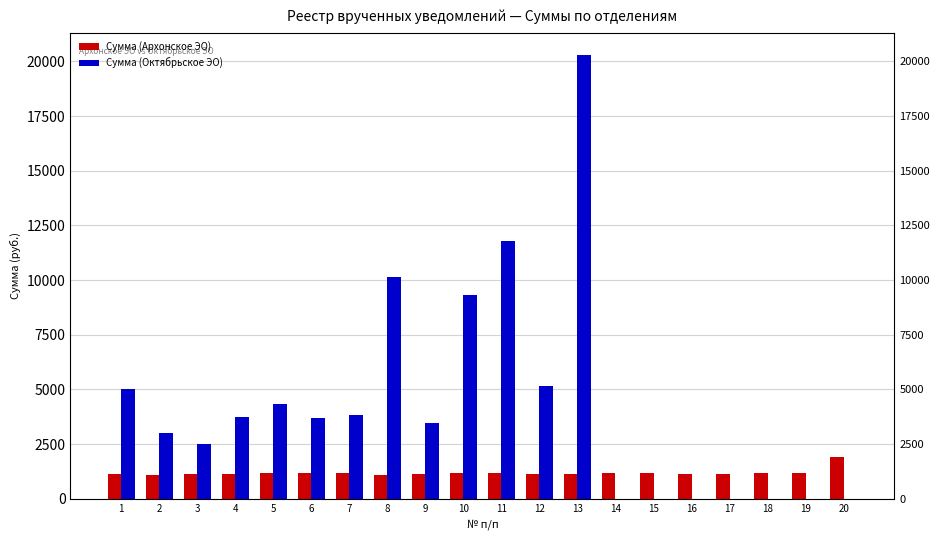

At which label is Сумма (Архонское ЭО) closest to 1513?

14